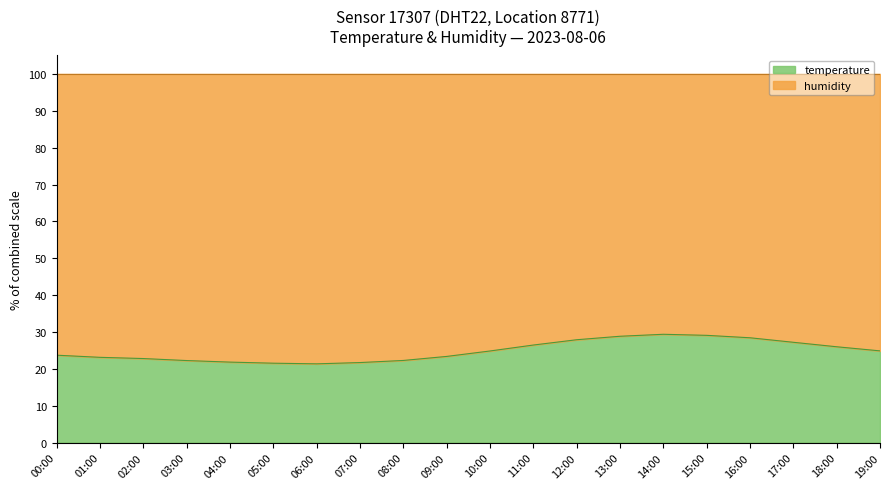

The value at 16:00 is 28.4. True or false?

True